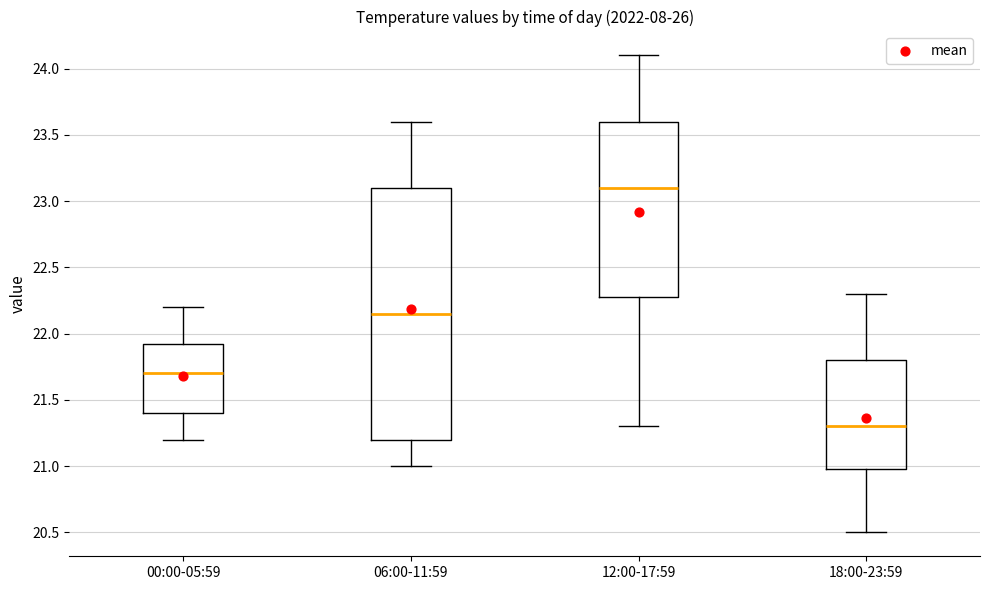

Reading left to right, transcribe this box plot: for each box, give where its median line is, the range the box spans, and where its two whiskers end, as read against the y-axis. The values are not printed on the chart, so give them approximately, as read against the axis.

00:00-05:59: median 21.70, box 21.40 to 21.95, whiskers 21.20 to 22.20
06:00-11:59: median 22.15, box 21.20 to 23.10, whiskers 21.00 to 23.60
12:00-17:59: median 23.10, box 22.30 to 23.60, whiskers 21.30 to 24.10
18:00-23:59: median 21.30, box 21.00 to 21.80, whiskers 20.50 to 22.30